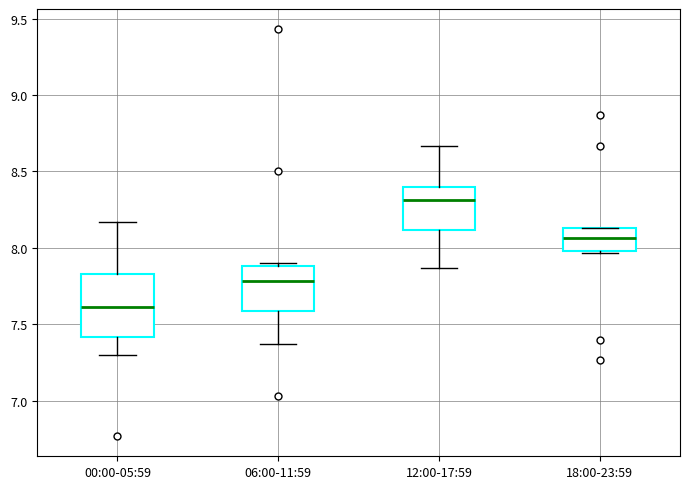

Which box is the tallest, from its lower edge to its upper edge?

00:00-05:59